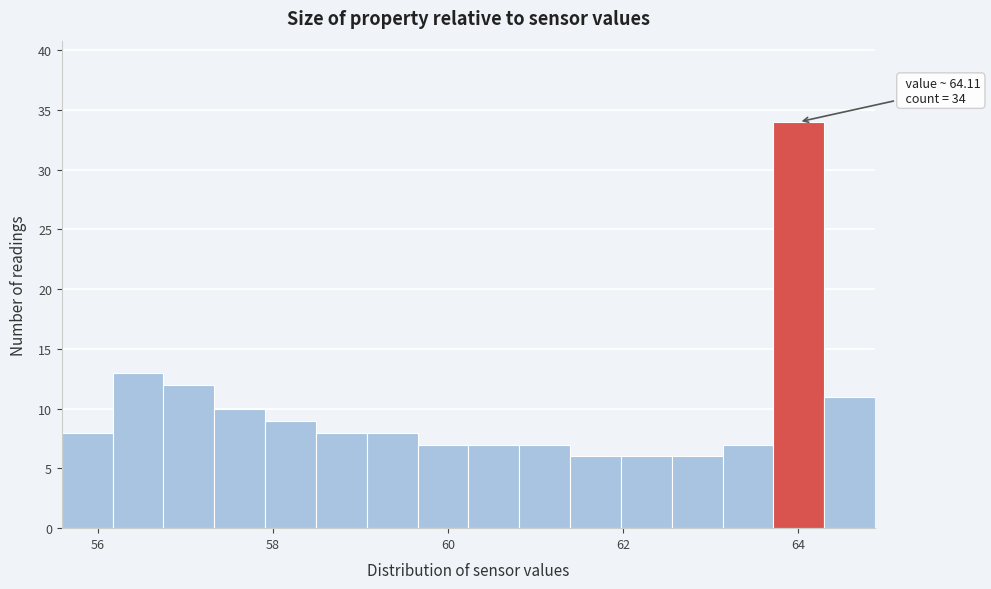

Around what value on the x-axis is the tallest bar? Give the approximate position of its centre, as read against the axis.

64.0